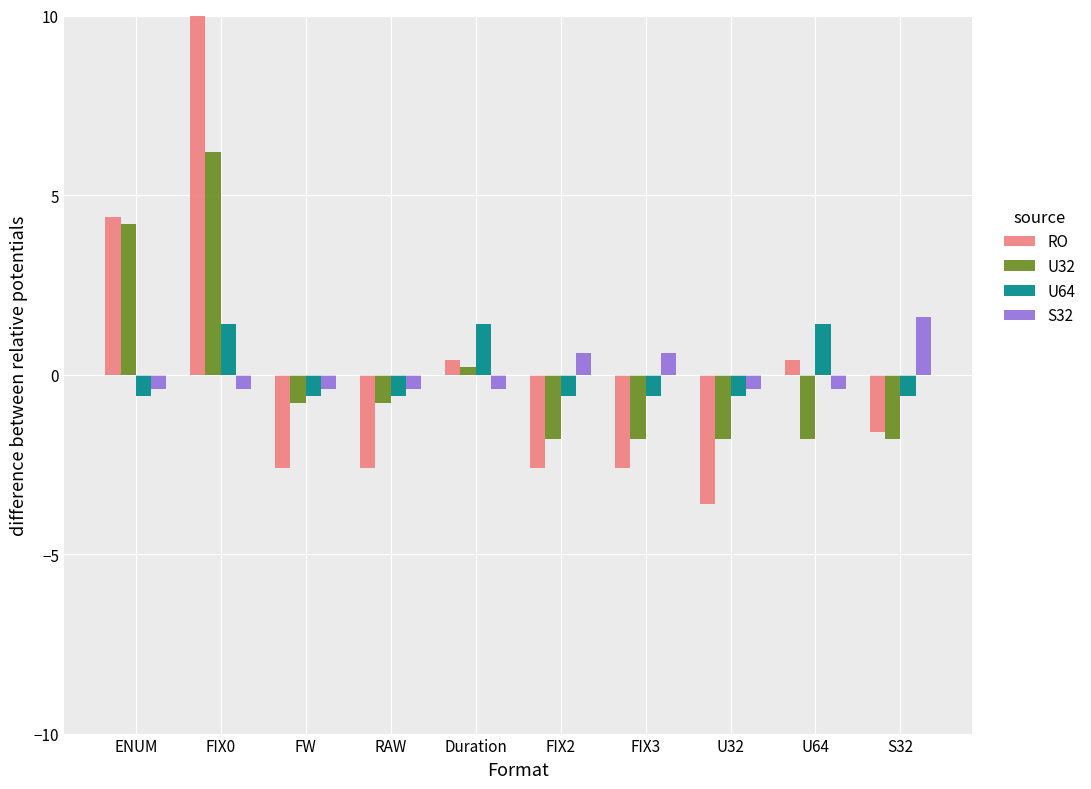

What are all the series names shown in the legend?

RO, U32, U64, S32